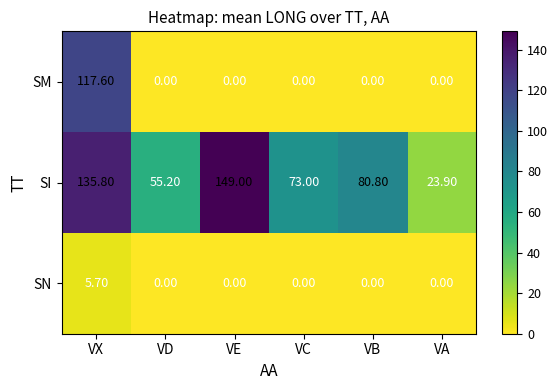

Which category has the highest value in the SN series?

VX